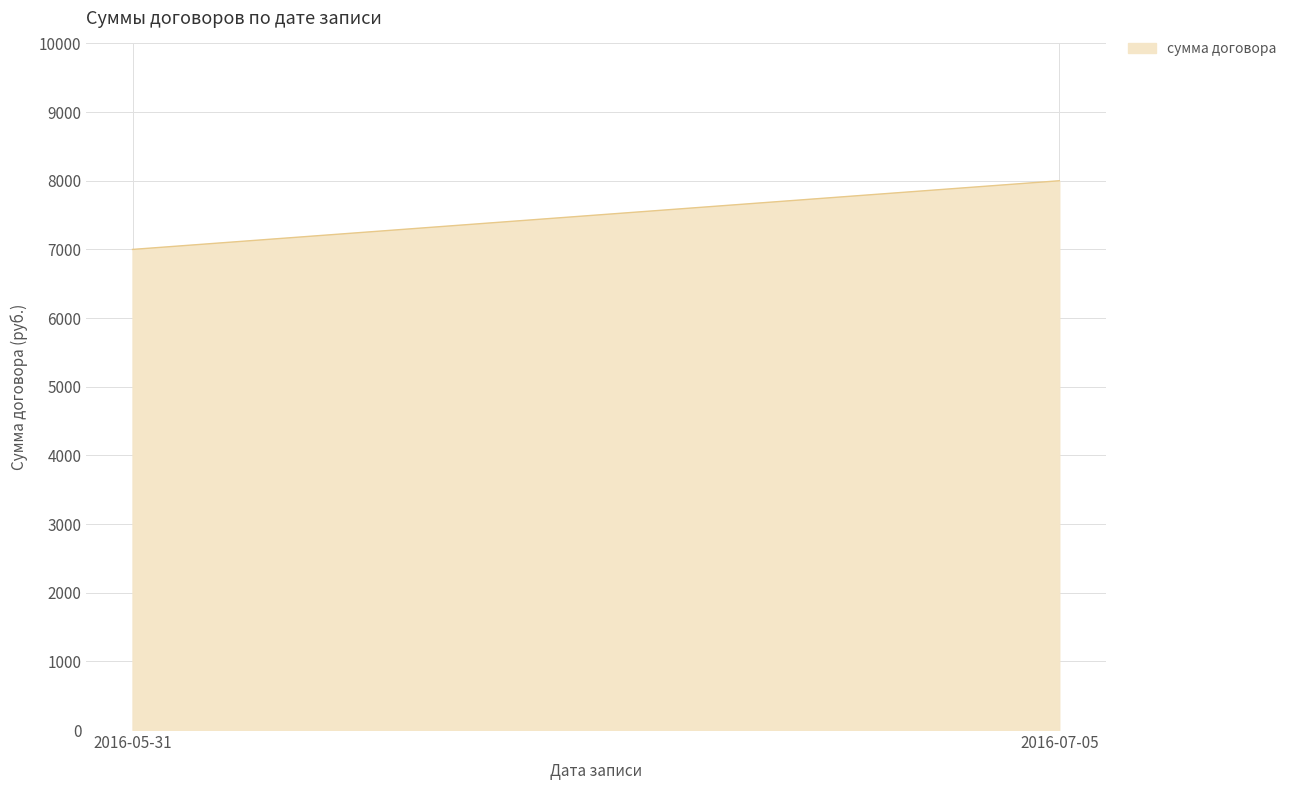

List the labels in order of value, largest first.

2016-07-05, 2016-05-31